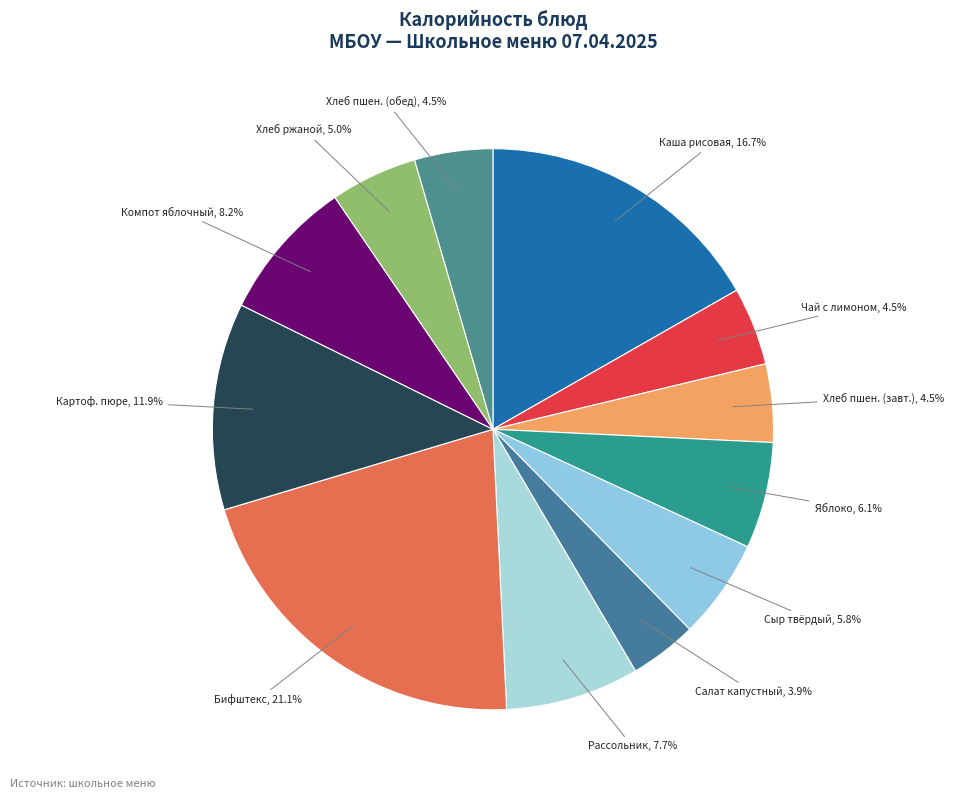

How many slices are in this pie chart?

12